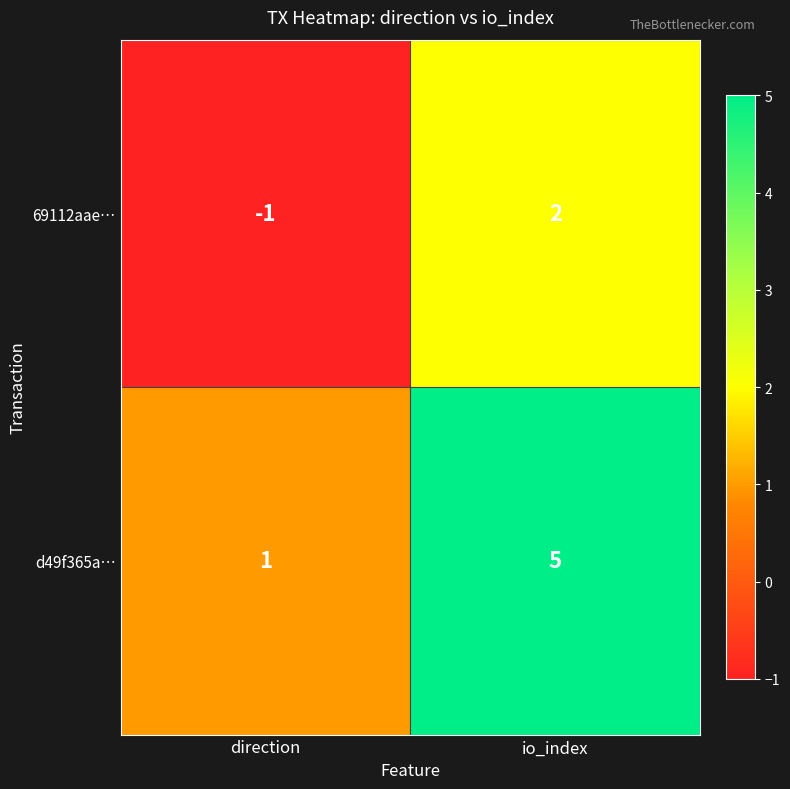

Reading left to right, what are all the values shown in this chart?

69112aae…: -1	2
d49f365a…: 1	5